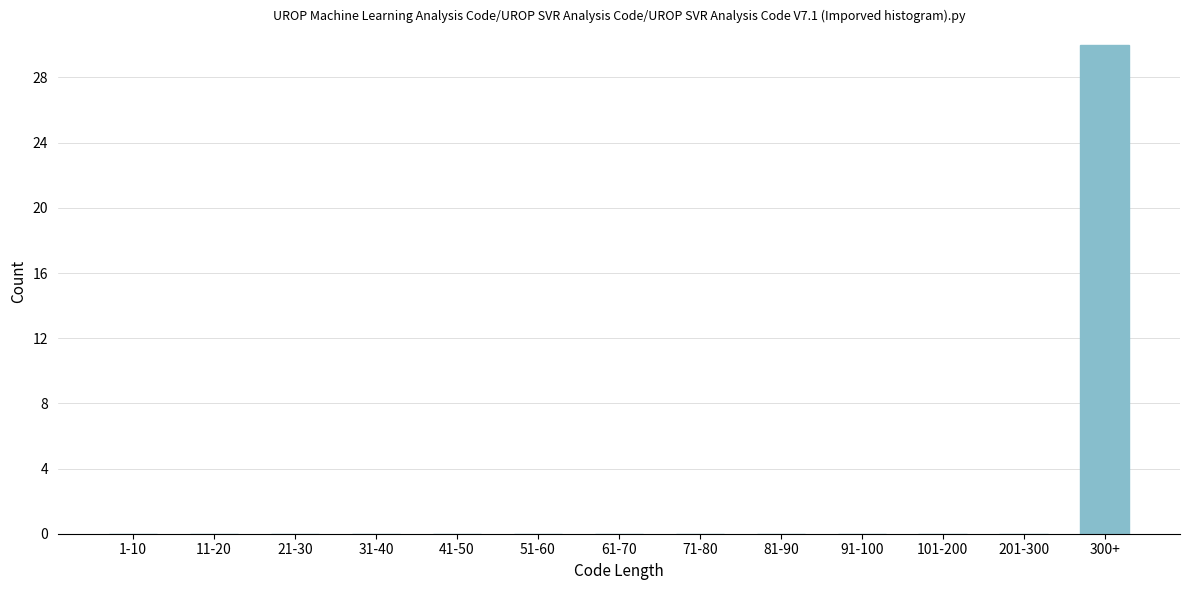

Reading right to left, what are all the values shown in this chart?

300+=30	201-300=0	101-200=0	91-100=0	81-90=0	71-80=0	61-70=0	51-60=0	41-50=0	31-40=0	21-30=0	11-20=0	1-10=0